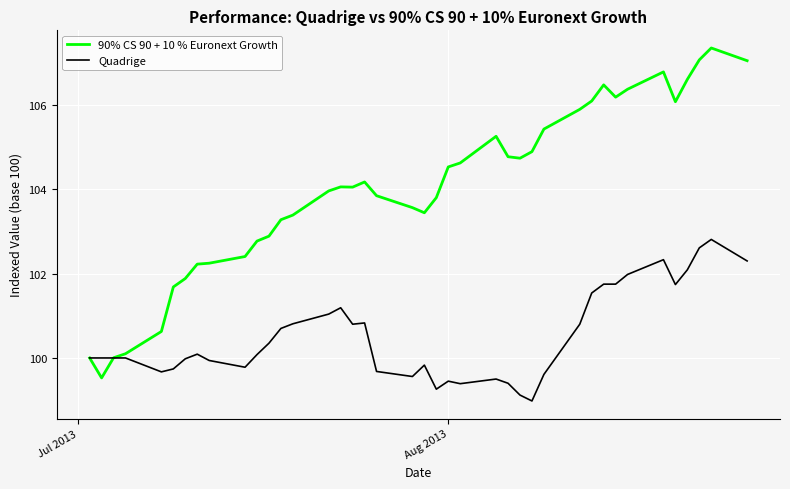

True or false: 90% CS 90 + 10 % Euronext Growth and Quadrige intersect in this chart.

True